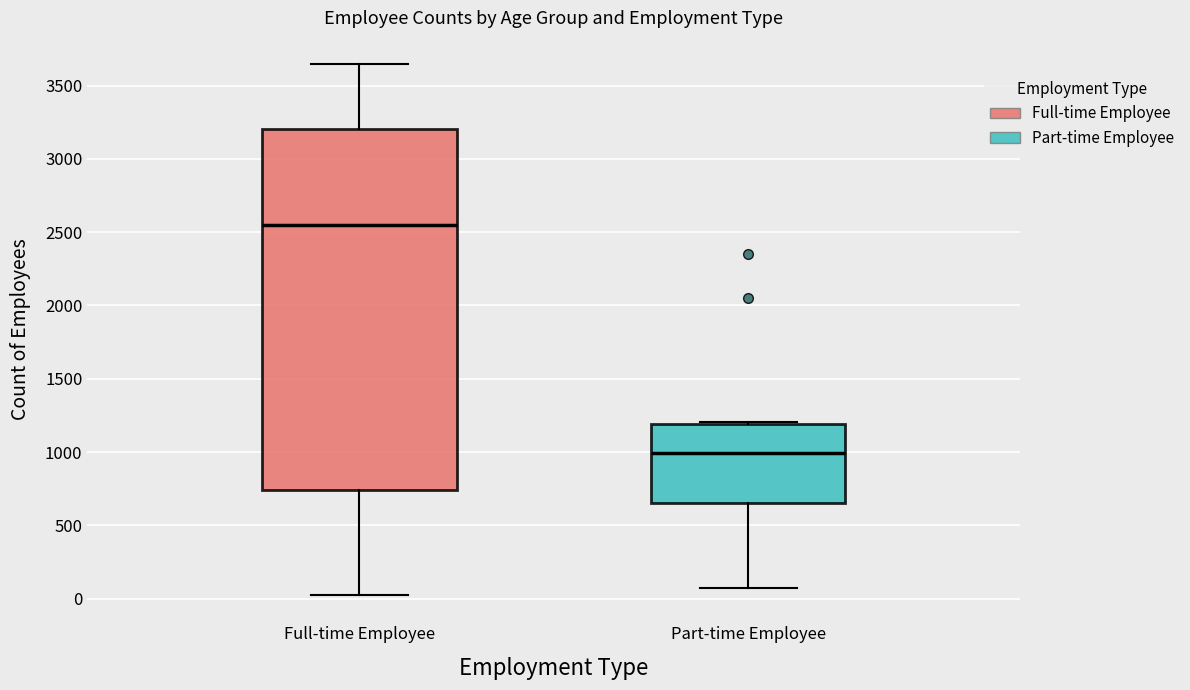

Reading left to right, read every box against the y-axis: the position of its median line, the range the box covers, and the ends of its whiskers. The values are not printed on the chart, so give them approximately, as read against the axis.

Full-time Employee: median 2550, box 750 to 3200, whiskers 50 to 3650
Part-time Employee: median 1000, box 650 to 1200, whiskers 100 to 1200 (just above the box's upper edge)